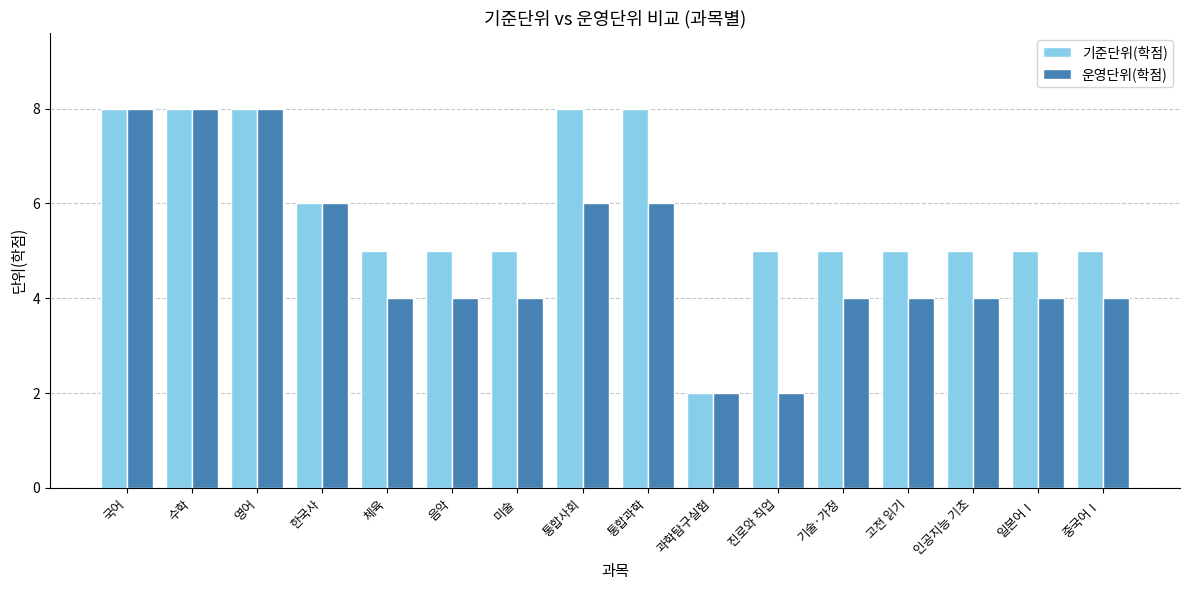

List the series in order of their overall mean, lowest first.

운영단위(학점), 기준단위(학점)